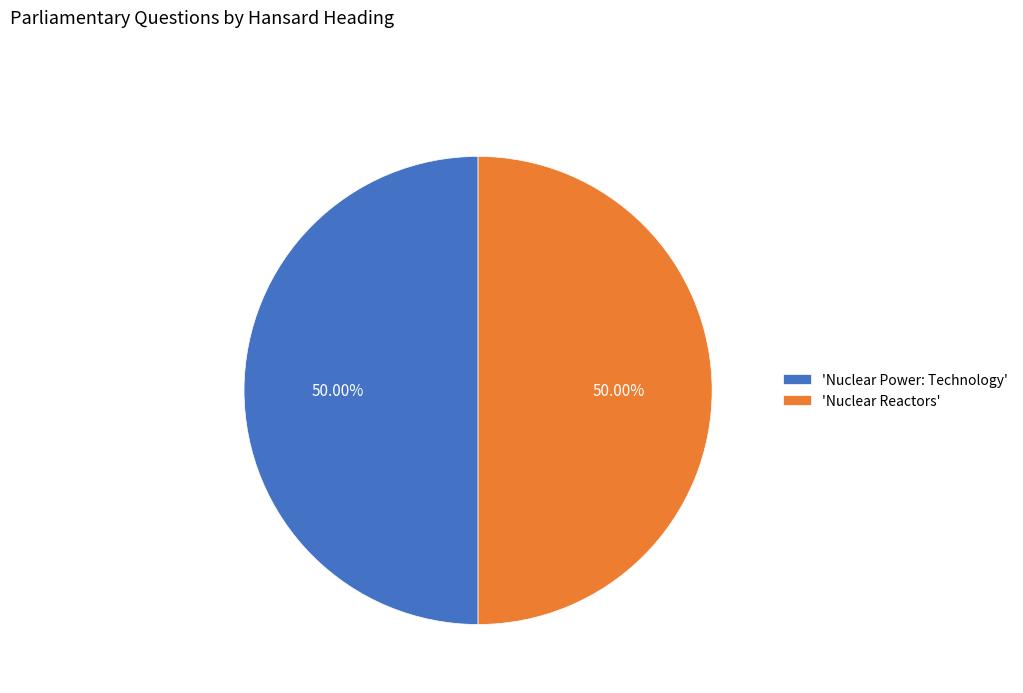

Combined, do 'Nuclear Reactors' and 'Nuclear Power: Technology' account for over 50%?

Yes